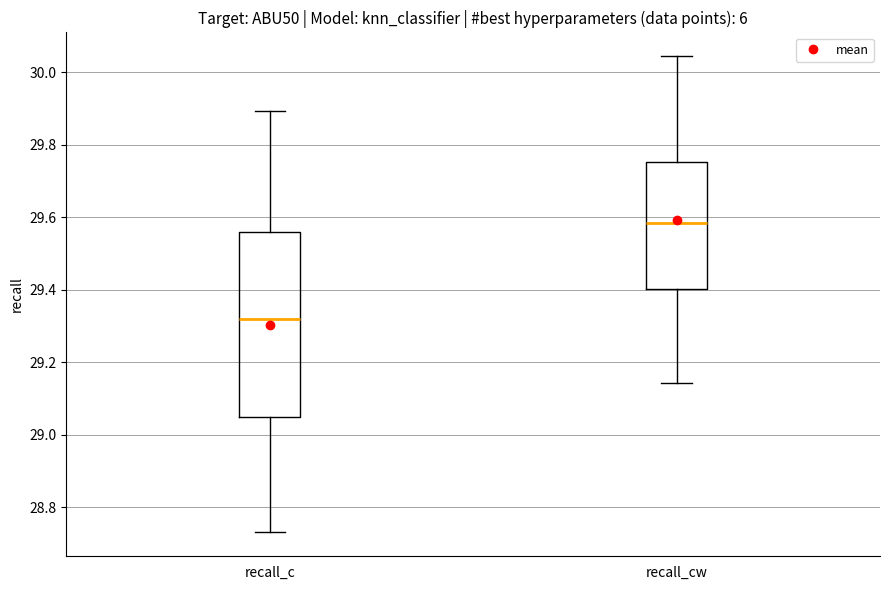

Which box has the highest median line?

recall_cw